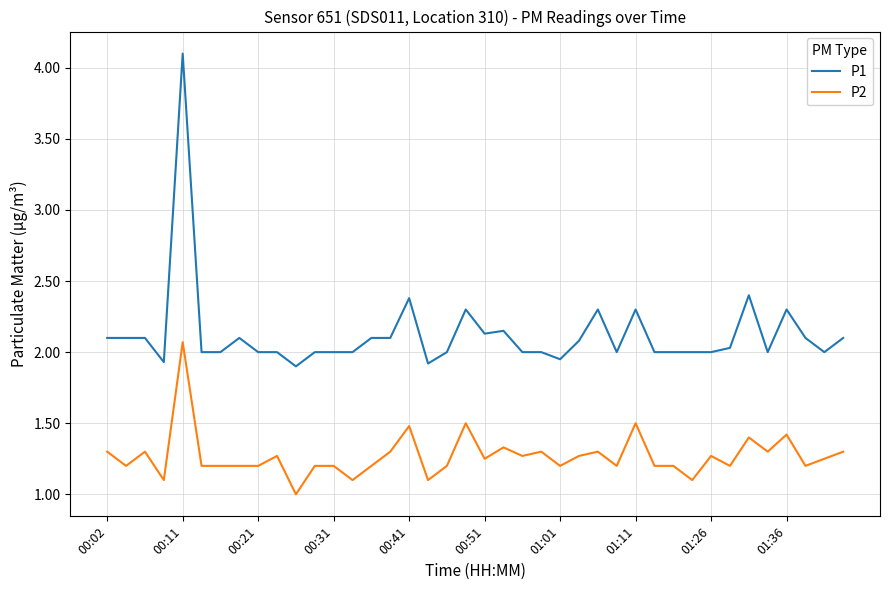

Which series has the widest spread of values?

P1